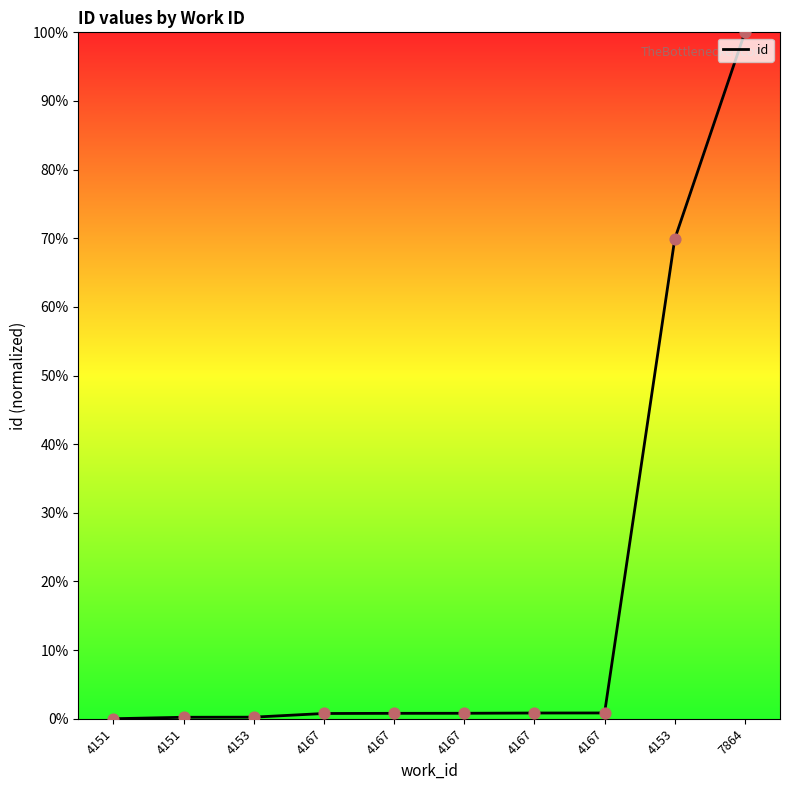

What is the change in value from 4151 to 4153?

+0.2